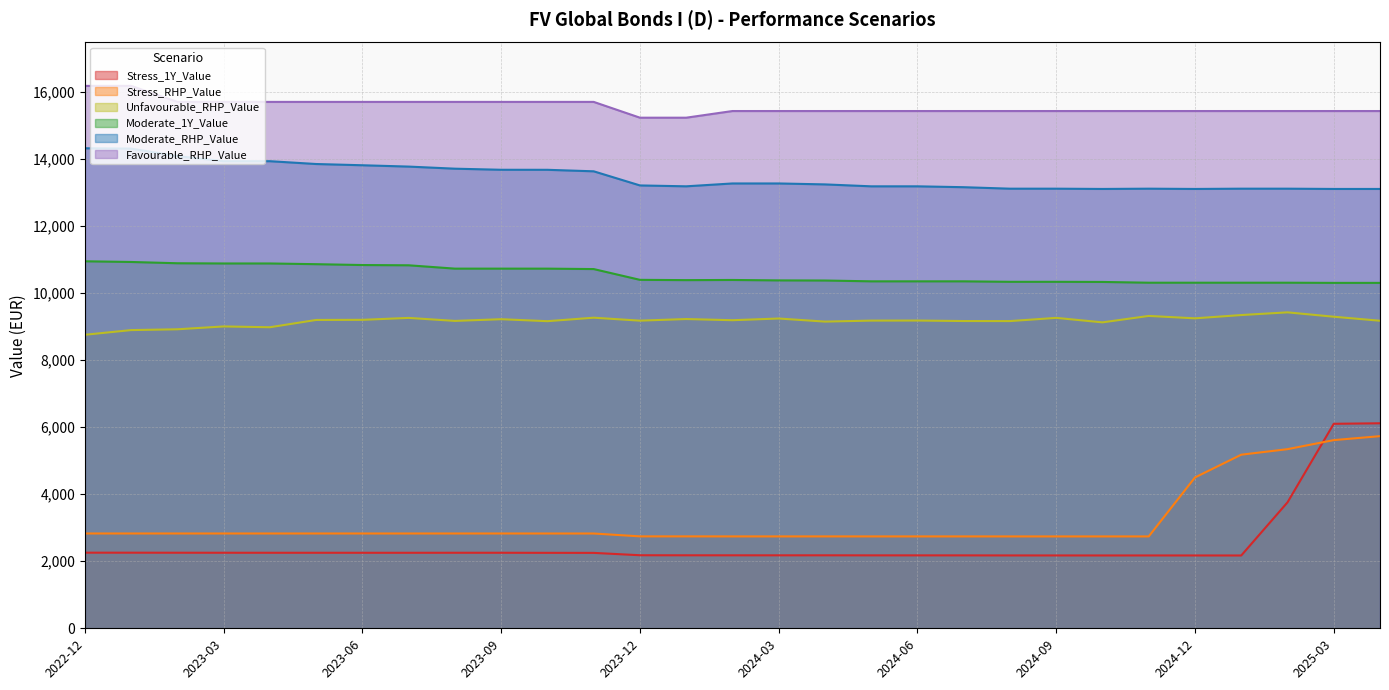

What value does the Stress_1Y_Value series have at 2024-11?

2172.1